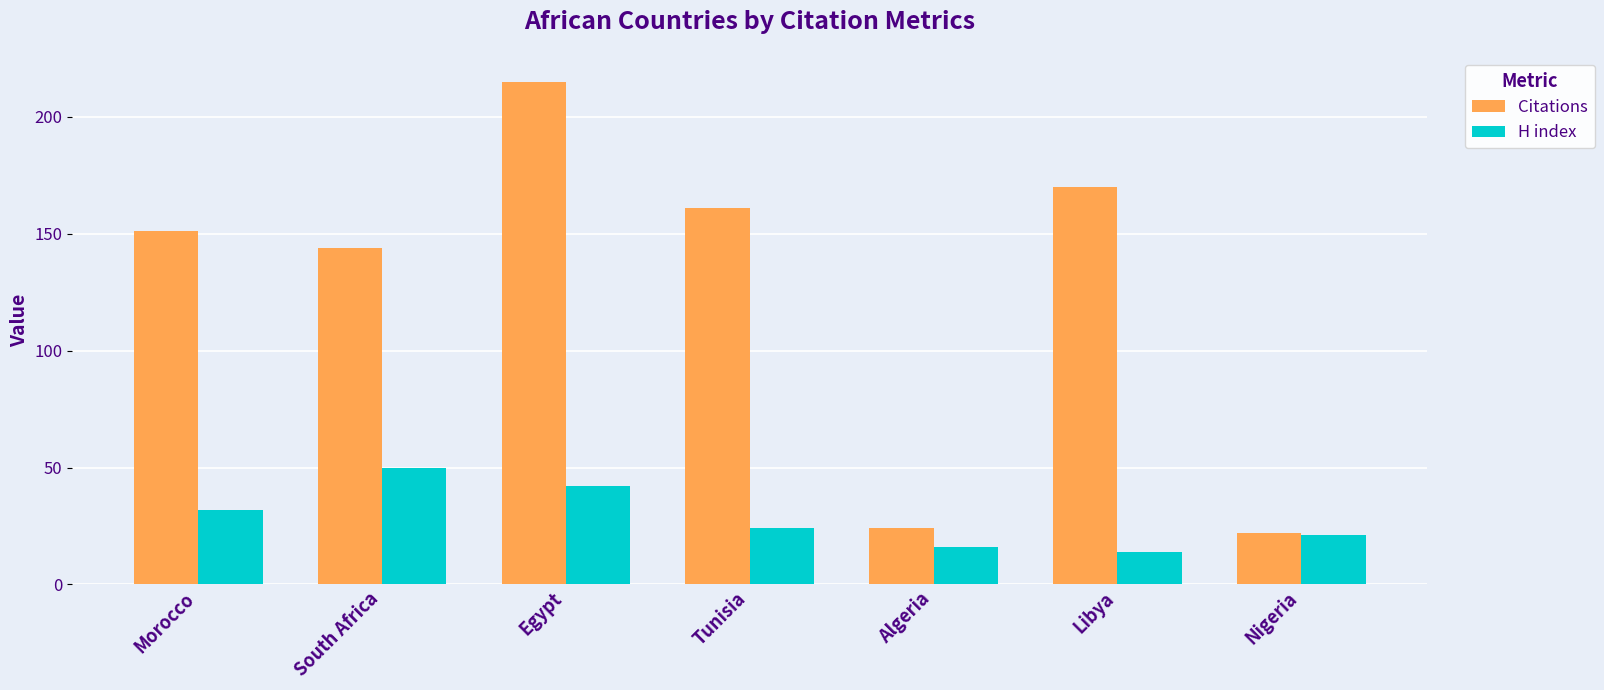

Reading left to right, what are all the values shown in this chart?

Citations: Morocco=151	South Africa=144	Egypt=215	Tunisia=161	Algeria=24	Libya=170	Nigeria=22
H index: Morocco=32	South Africa=50	Egypt=42	Tunisia=24	Algeria=16	Libya=14	Nigeria=21